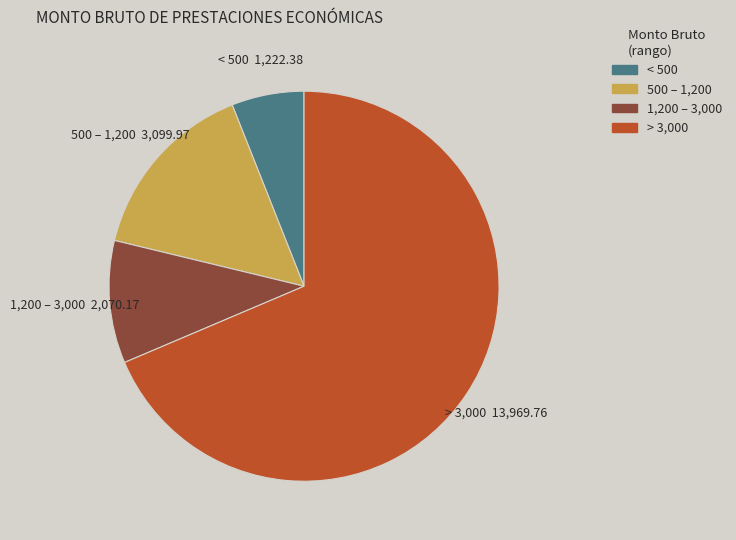

What is the ratio of the value at 1,200 – 3,000 to the value at < 500?

1.7